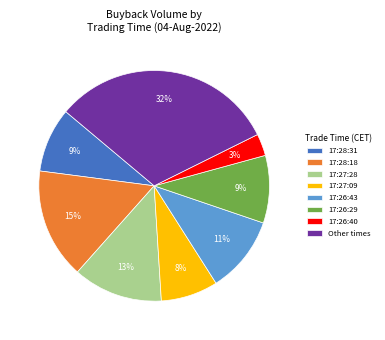

True or false: Other times accounts for 32% of the total.

True